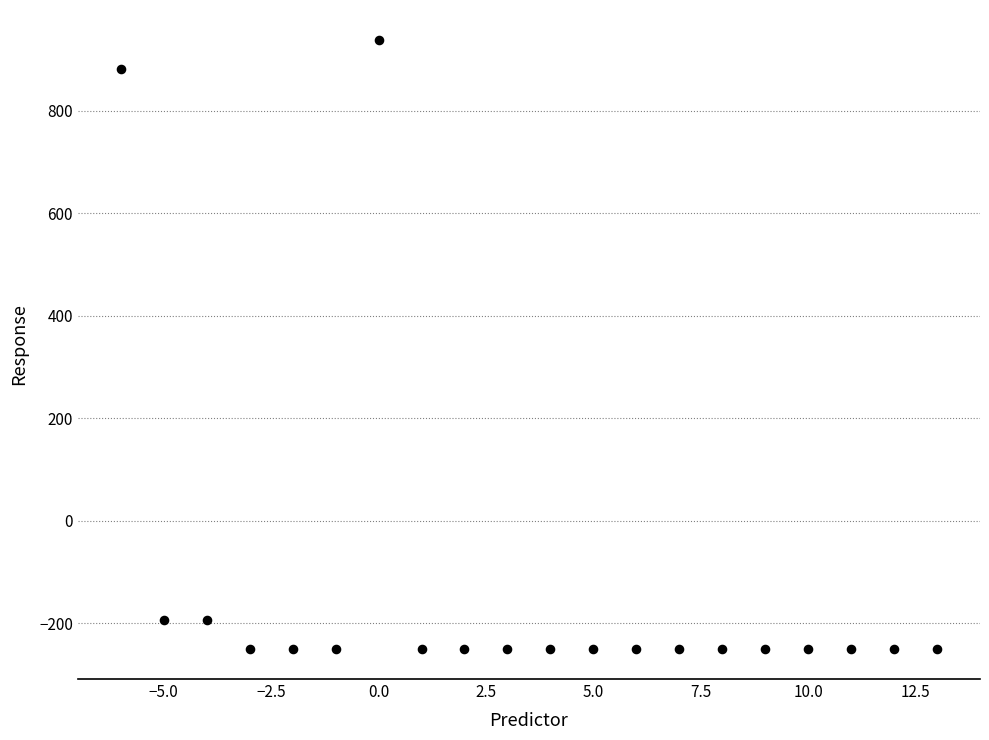

What is the range of X values (max minus min)?

19.0